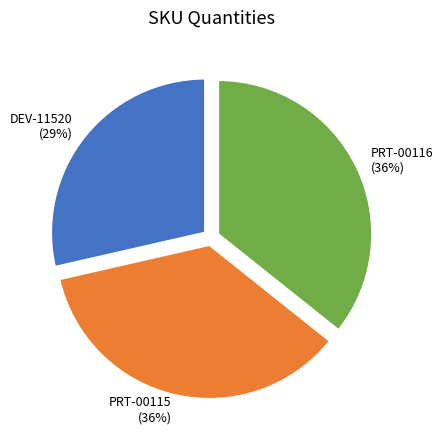

Which slice is the smallest?

DEV-11520